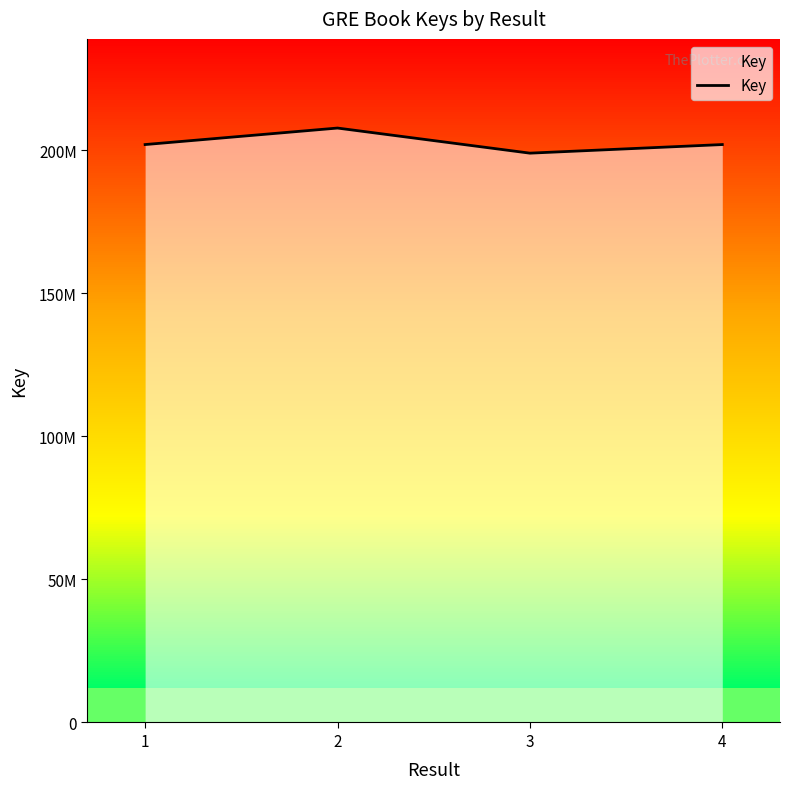

What is the value of the 3rd point from the left?

198960081